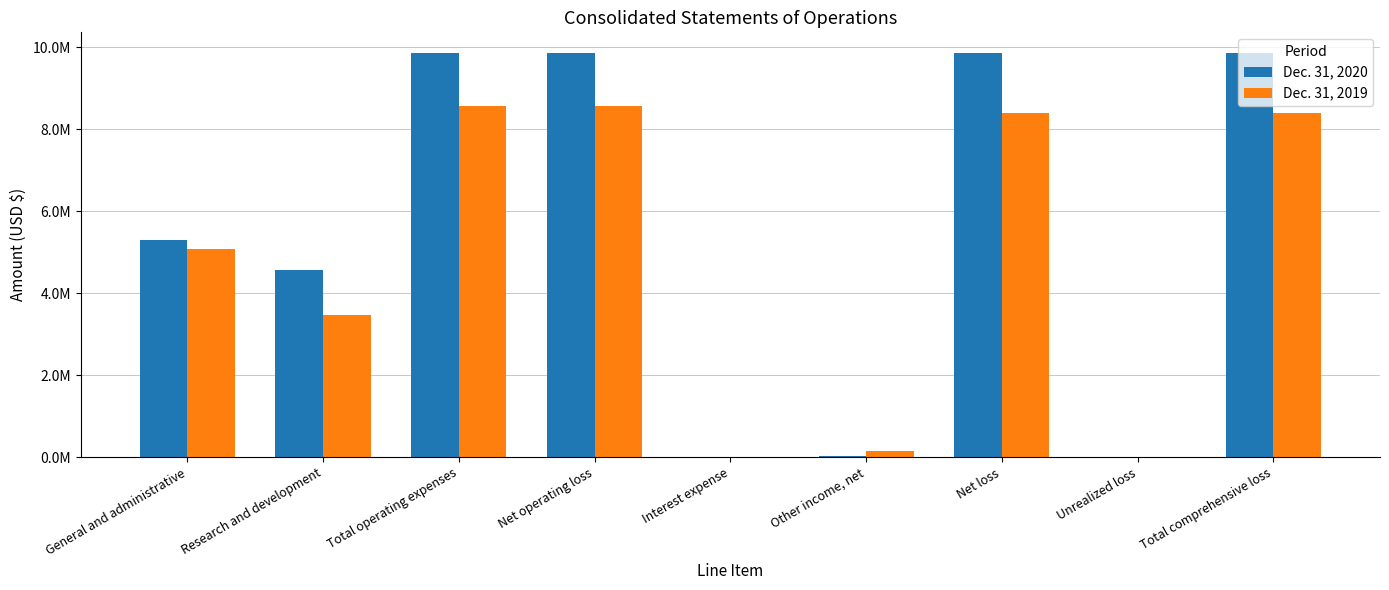

Reading right to left, what are all the values shown in this chart?

Dec. 31, 2020: 9851919	528	9851391	18166	1627	9867930	9867930	4560724	5307206
Dec. 31, 2019: 8394421	58	8394363	160901	0	8555264	8555264	3471153	5084111